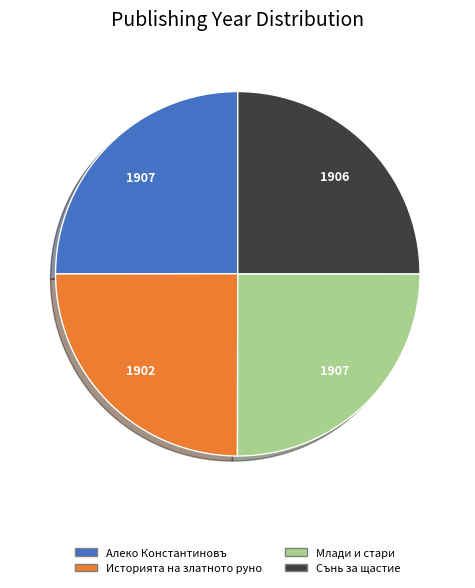

Count the number of slices in the pie.

4